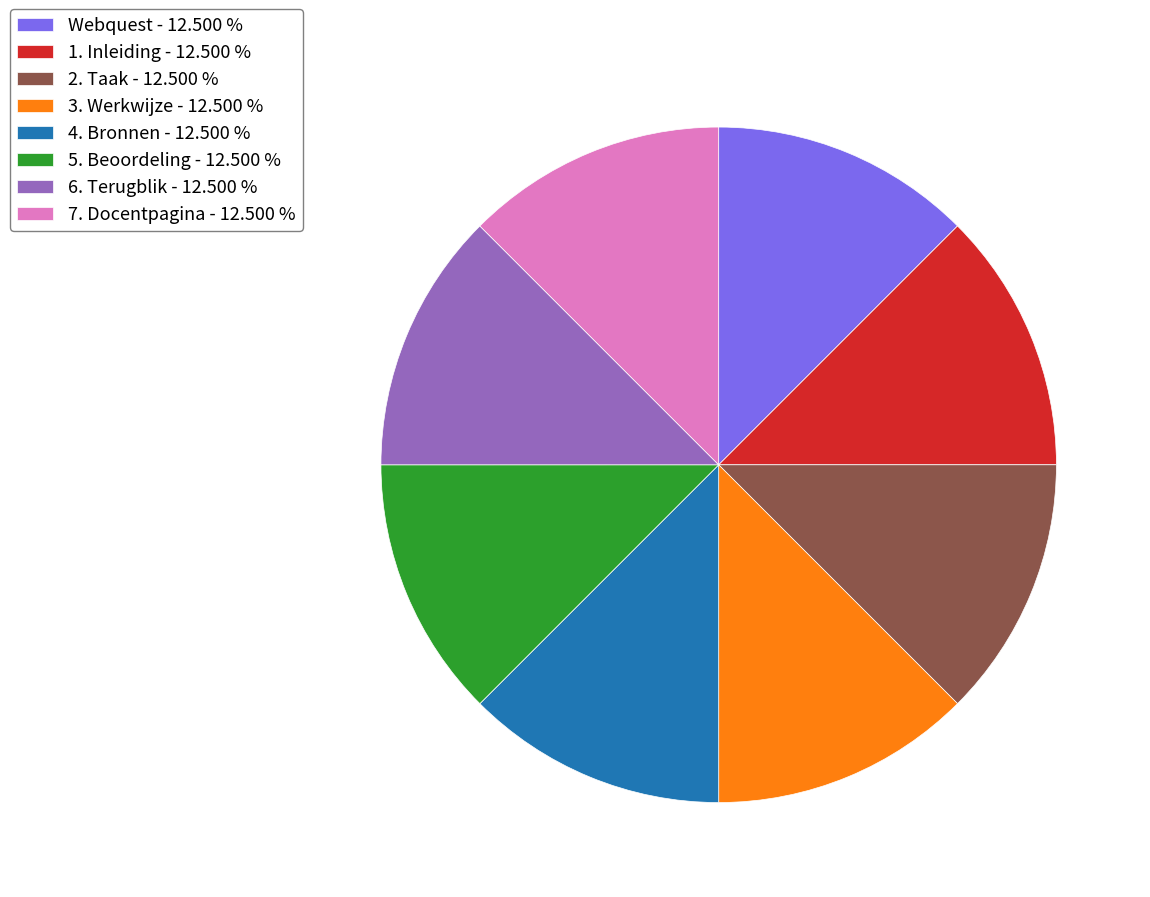

Is there a majority slice in this chart?

No